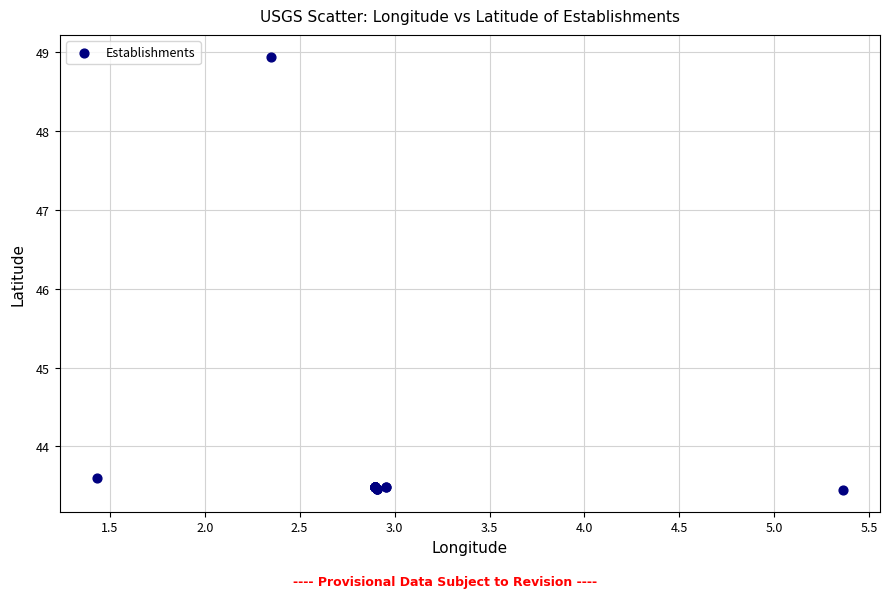

What Y value in the scatter plot is closest to 46?

43.6